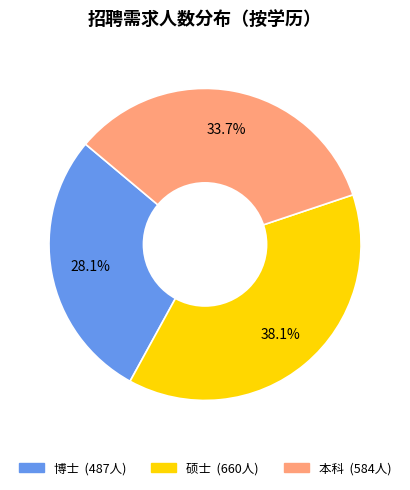

Which category has the smallest portion of the pie?

博士